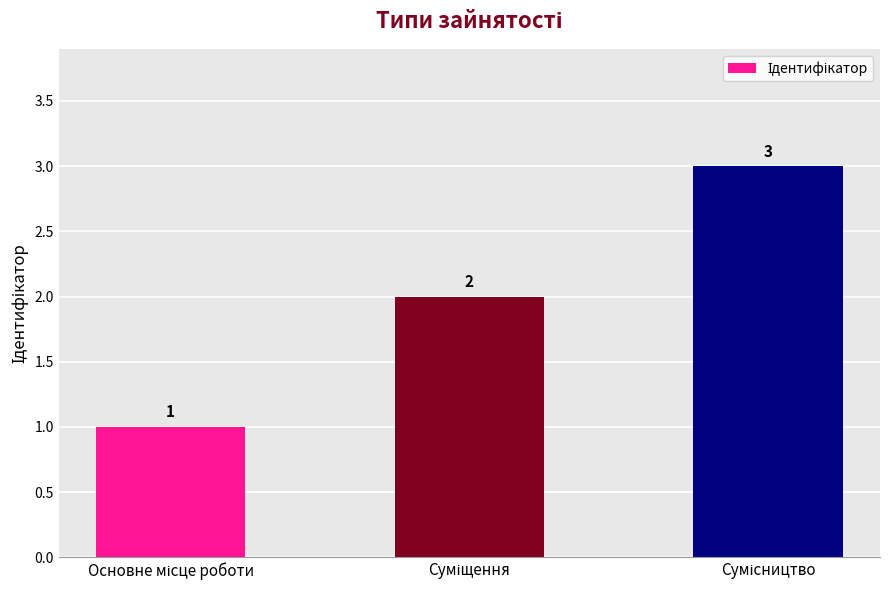

What is the sum of all values?

6